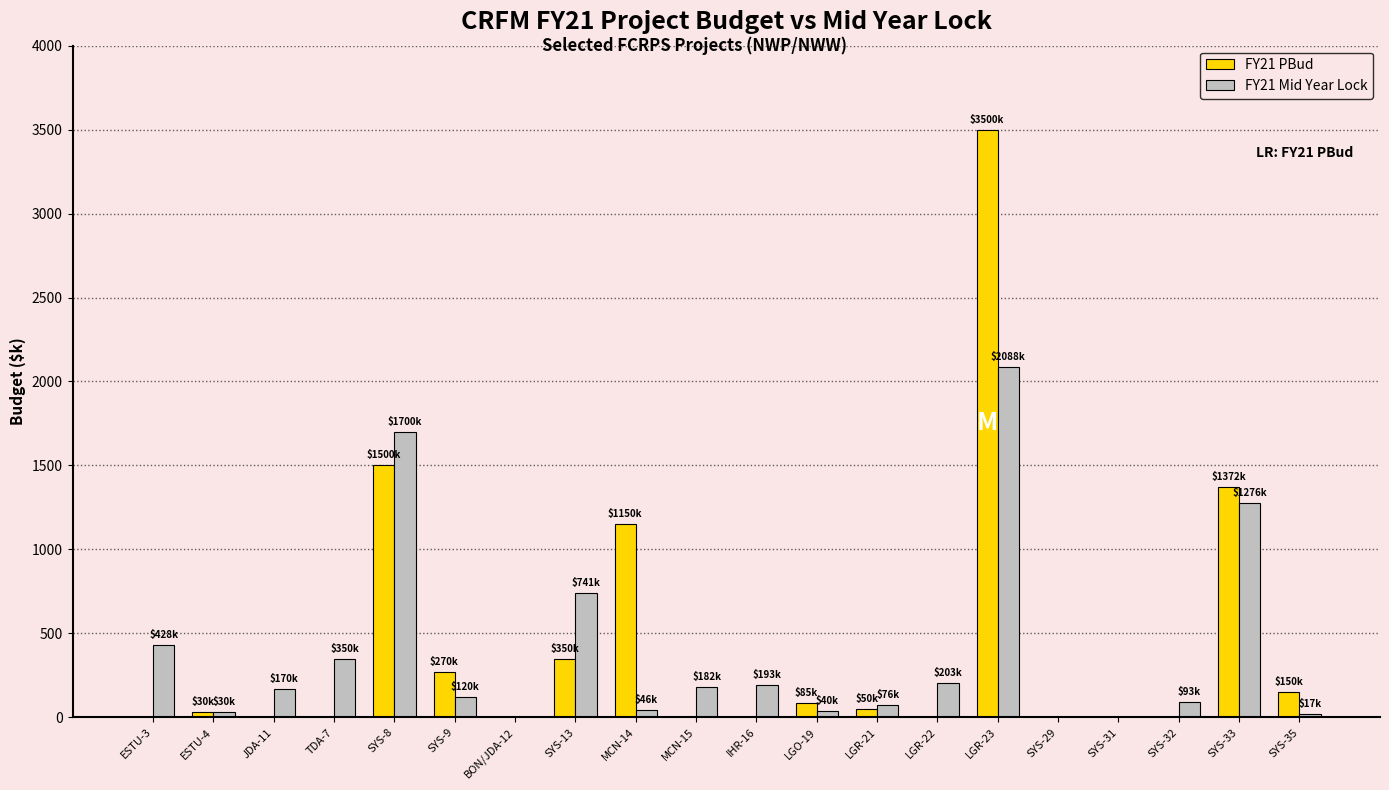

The value of FY21 PBud at SYS-29 is 1592. True or false?

False